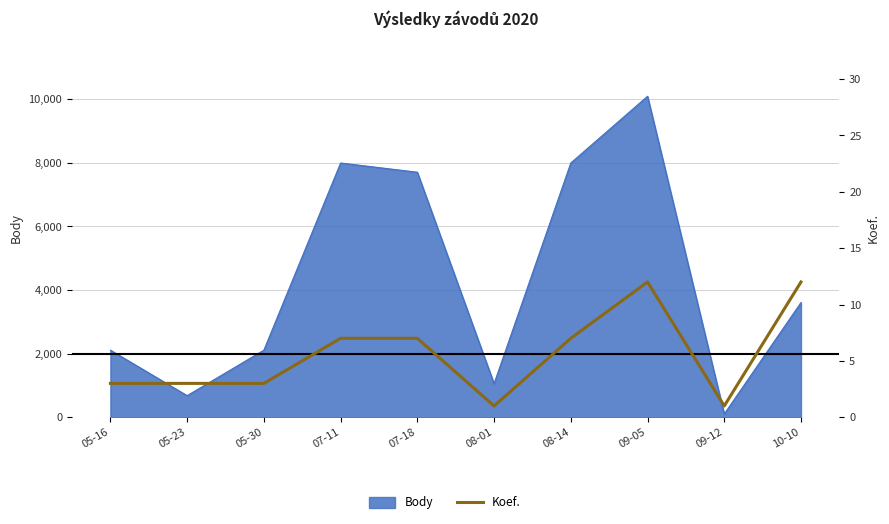

What is the sum of all values?

56